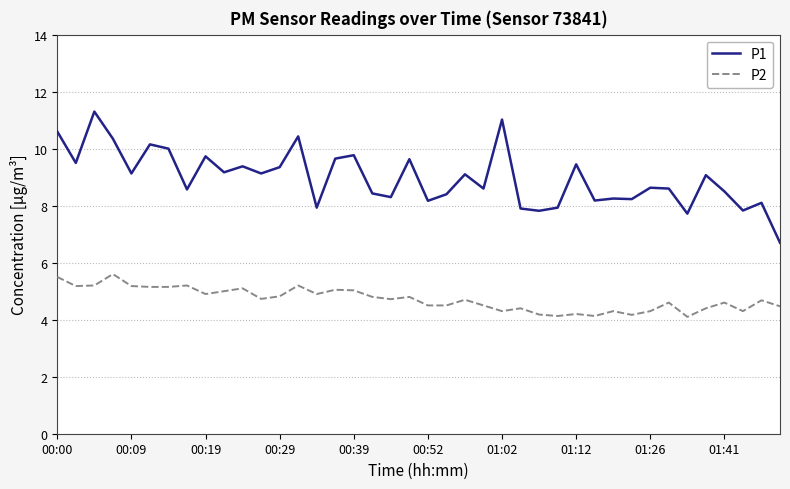

What is the lowest value of the P2 series?

4.1